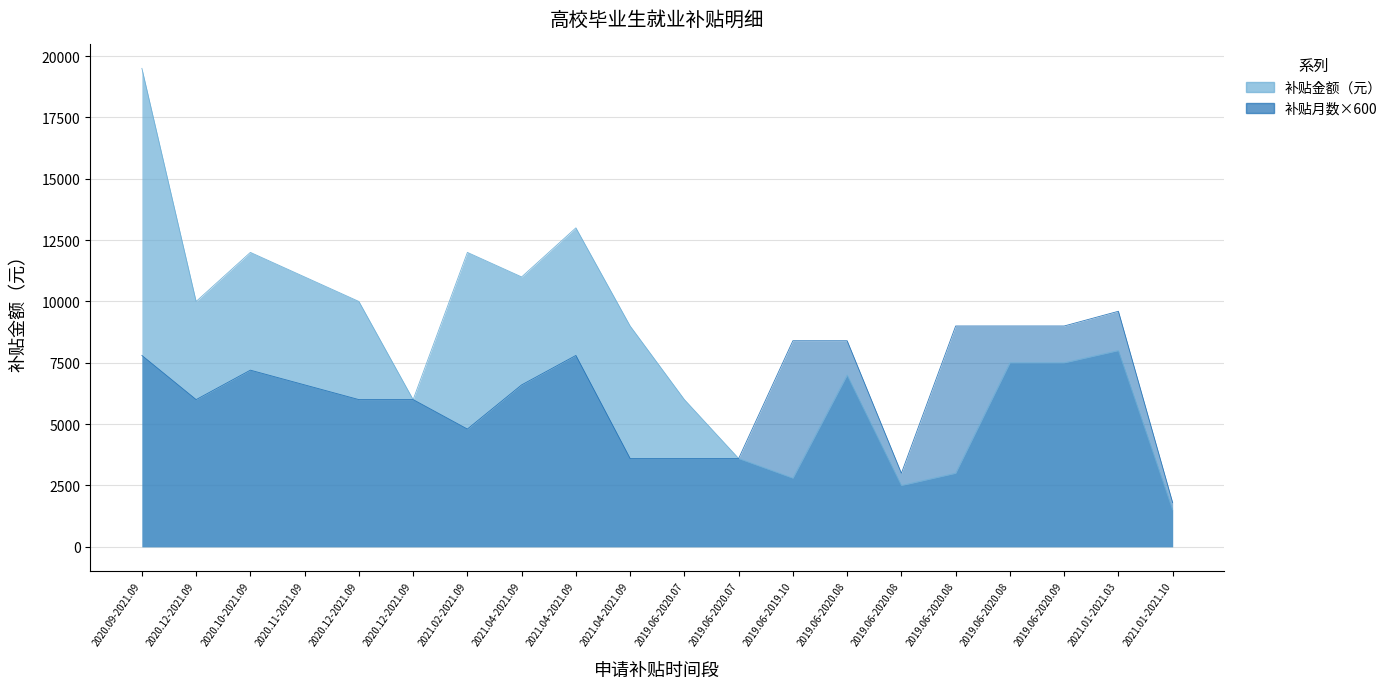

Read the 补贴金额 value at 2019.06-2020.07, to the nearest 50.

6000